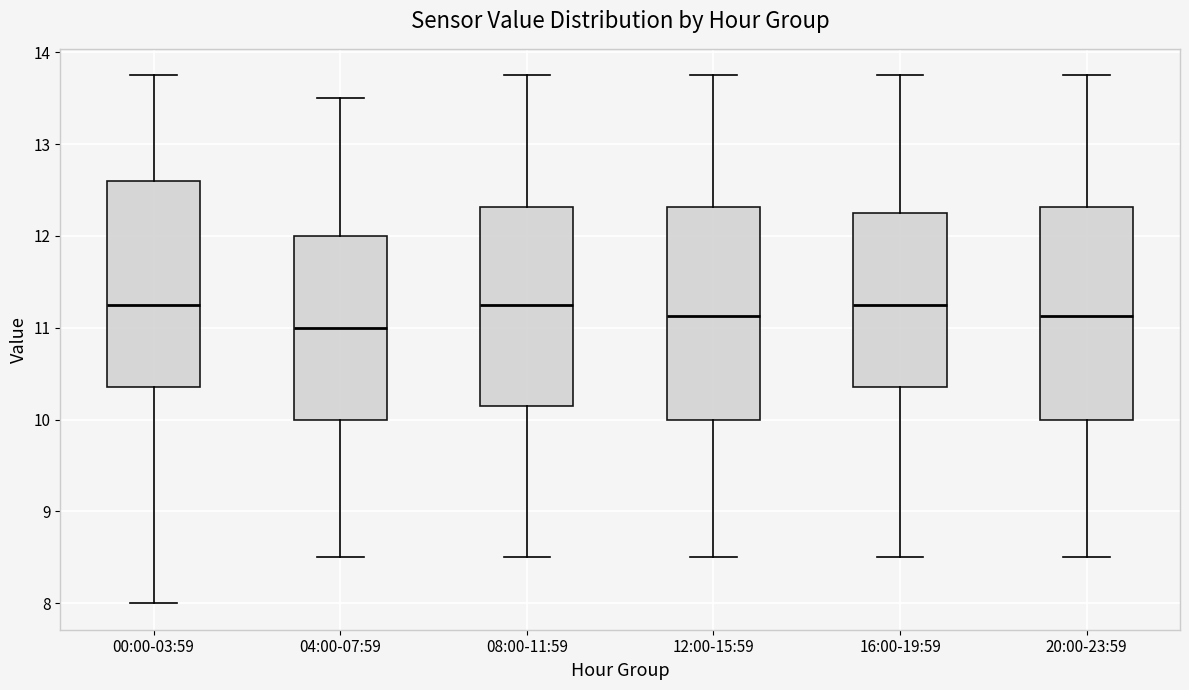

Reading left to right, transcribe this box plot: for each box, give where its median line is, the range the box spans, and where its two whiskers end, as read against the y-axis. The values are not printed on the chart, so give them approximately, as read against the axis.

00:00-03:59: median 11.3, box 10.4 to 12.6, whiskers 8.0 to 13.8
04:00-07:59: median 11.0, box 10.0 to 12.0, whiskers 8.5 to 13.5
08:00-11:59: median 11.3, box 10.2 to 12.3, whiskers 8.5 to 13.8
12:00-15:59: median 11.1, box 10.0 to 12.3, whiskers 8.5 to 13.8
16:00-19:59: median 11.3, box 10.4 to 12.3, whiskers 8.5 to 13.8
20:00-23:59: median 11.1, box 10.0 to 12.3, whiskers 8.5 to 13.8